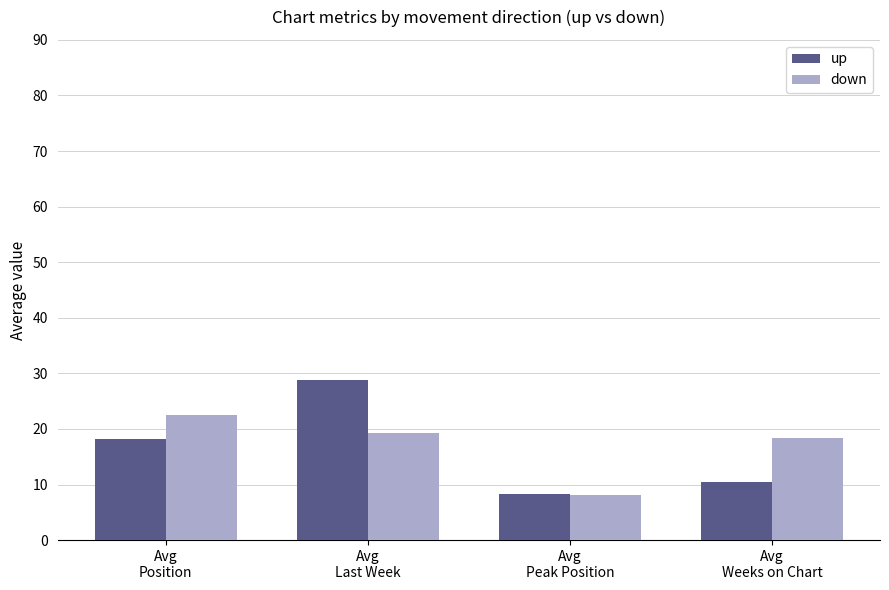

What are all the series names shown in the legend?

up, down